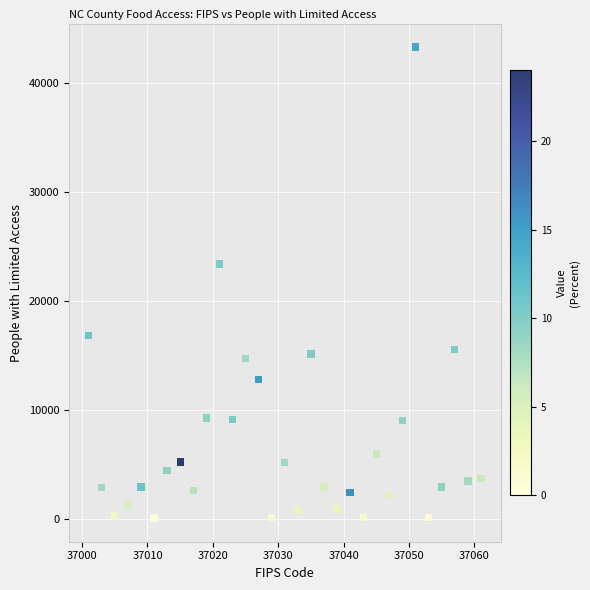

What Y value in the scatter plot is closest to 21675?

23393